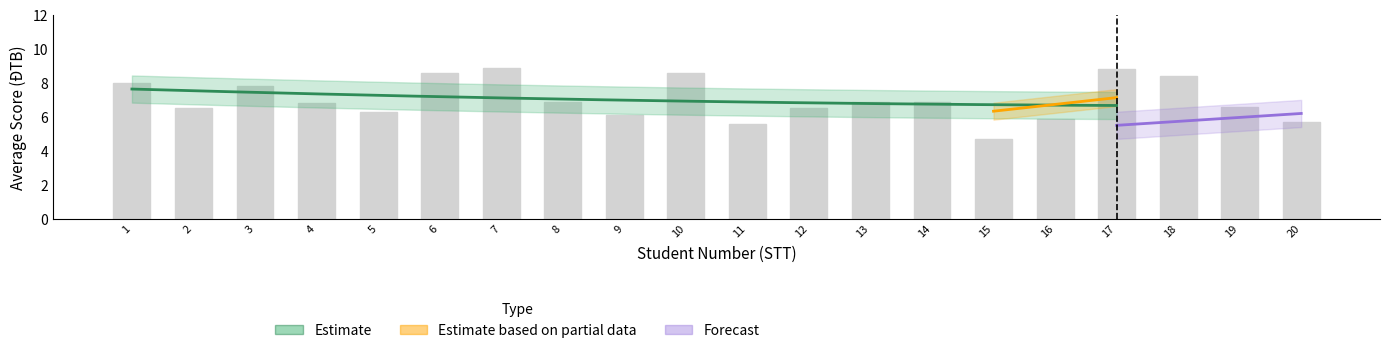

At how many categories does at least one series exceed 5?

20